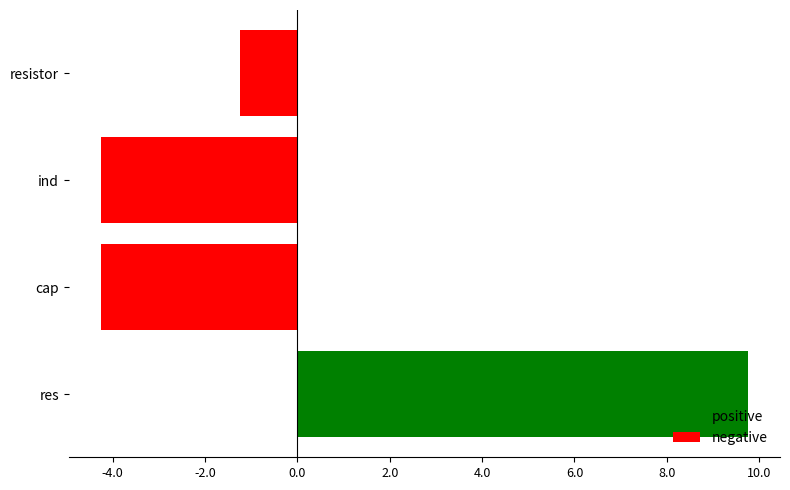

What is the average value of the negative series?

-3.2